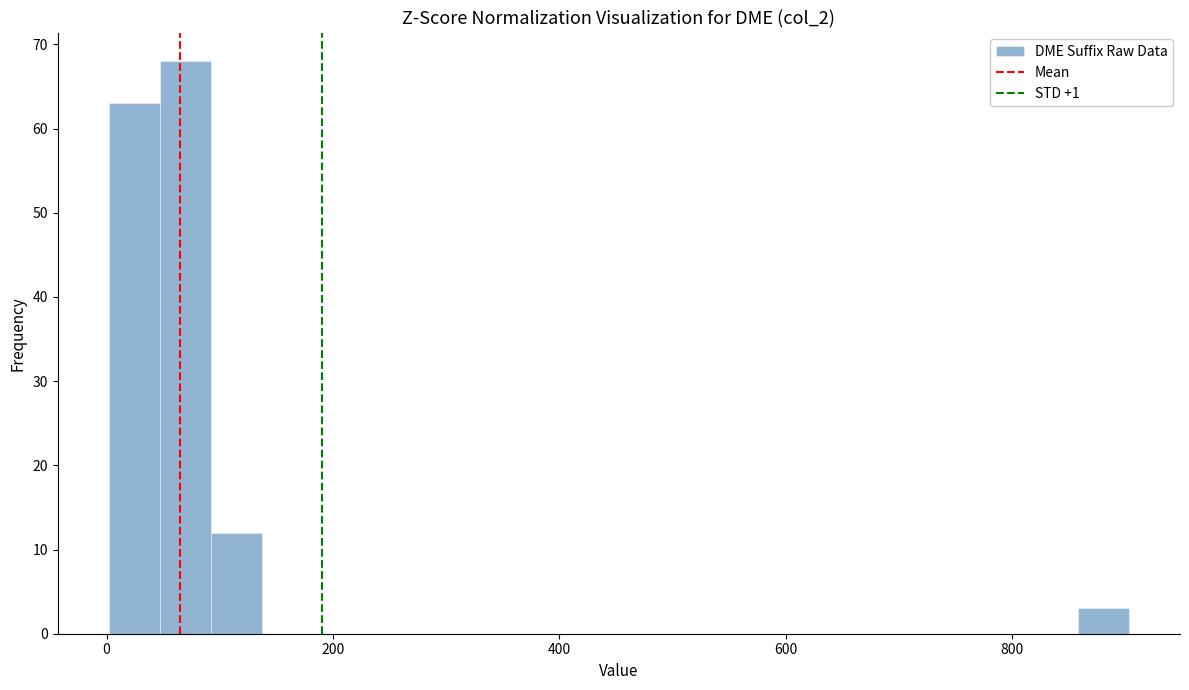

Around what value on the x-axis is the tallest bar? Give the approximate position of its centre, as read against the axis.

60